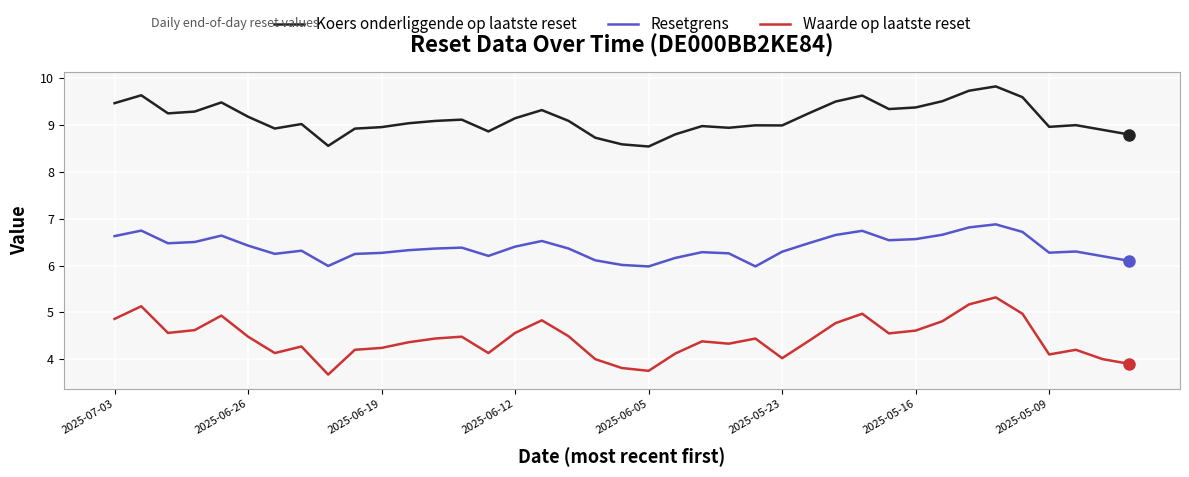

Which series has the largest total across all categories?

Koers onderliggende op laatste reset